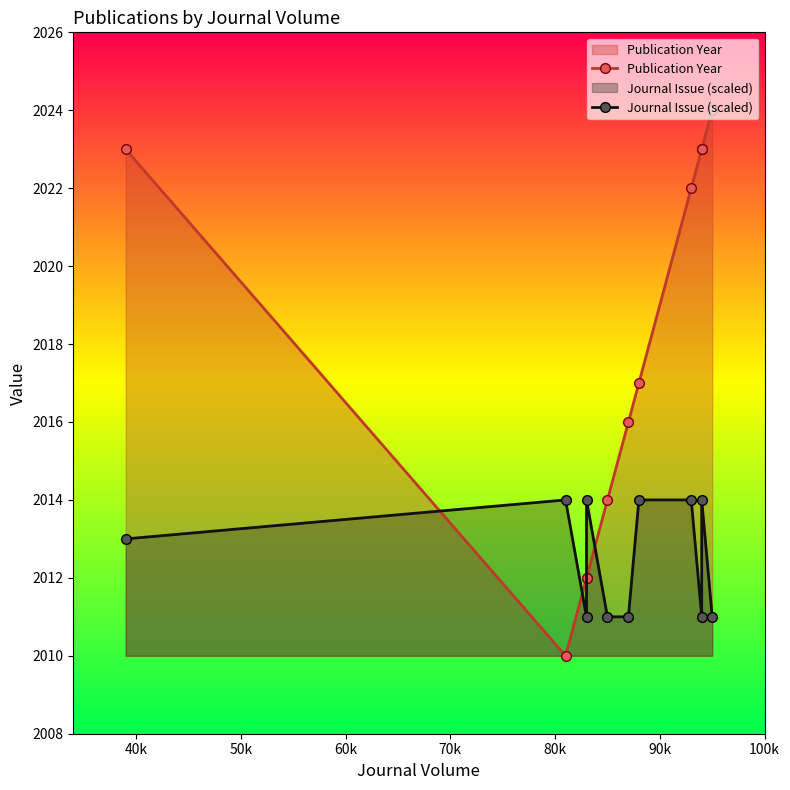

Reading left to right, list all the values displayed in this chart.

Publication Year: 2023	2010	2012	2012	2014	2016	2017	2022	2023	2023	2024
Journal Issue (scaled): 2013	2014	2011	2014	2011	2011	2014	2014	2011	2014	2011